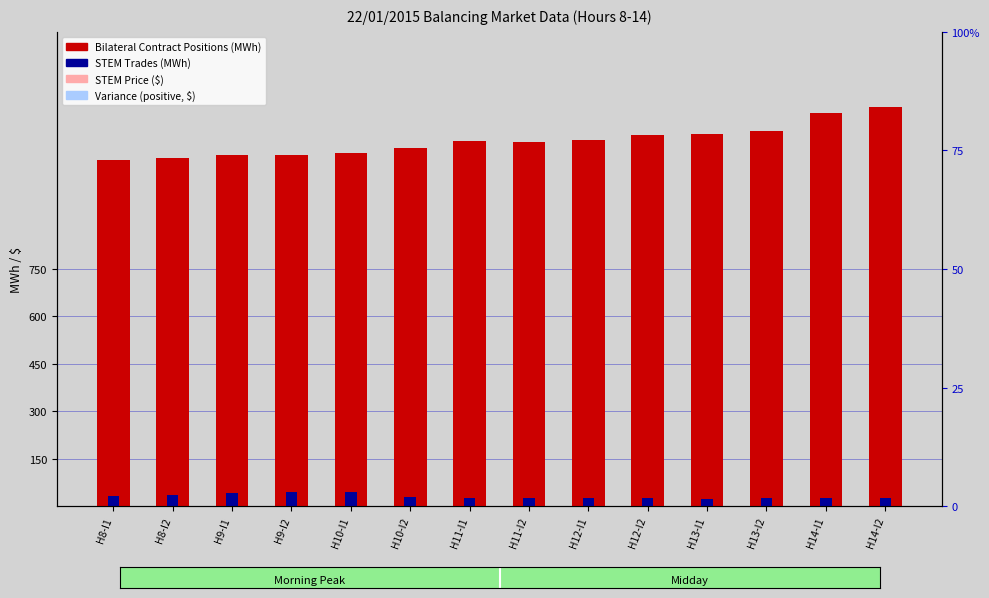

True or false: STEM Price has a value of 61.7 at H8-I2.

False